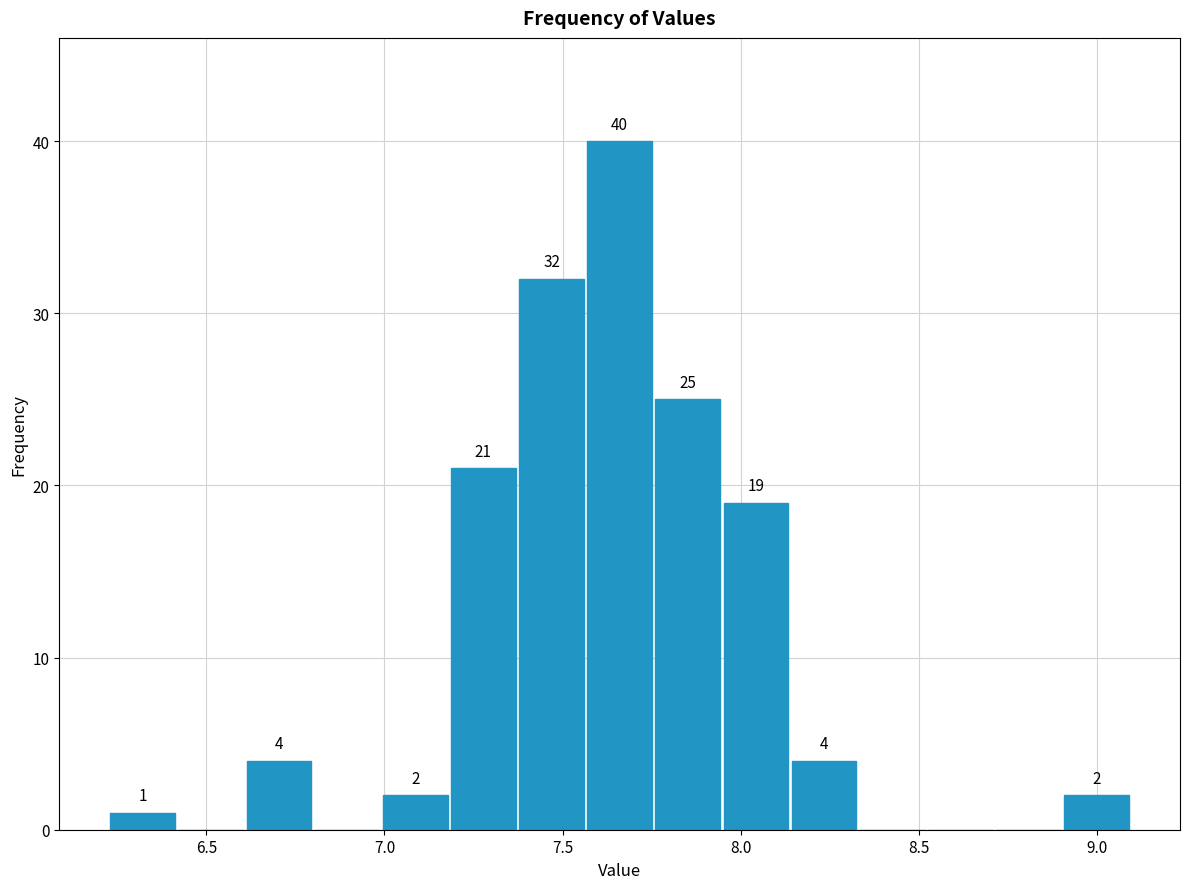

Around what value on the x-axis is the tallest bar? Give the approximate position of its centre, as read against the axis.

7.65